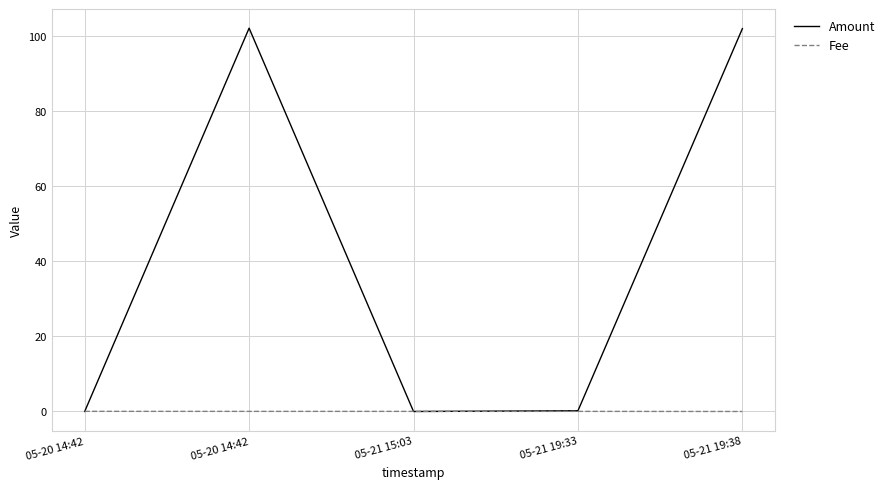

List the series in order of their peak value, highest first.

Amount, Fee